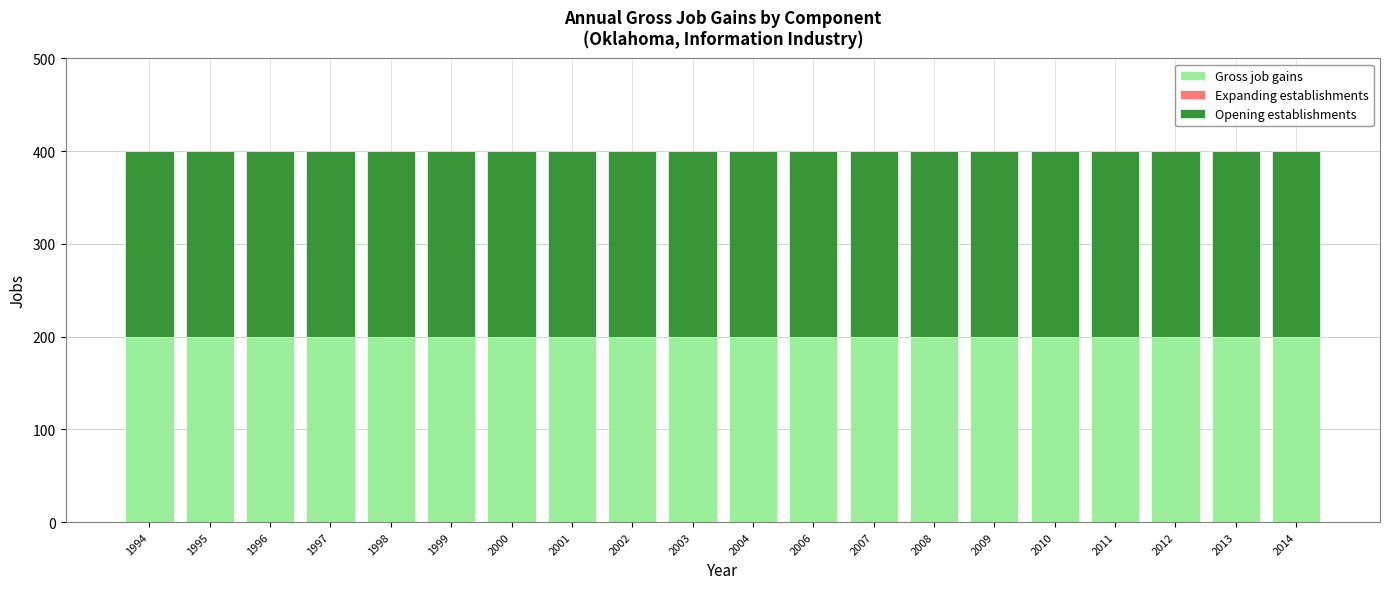

Count the number of data series in this chart.

3